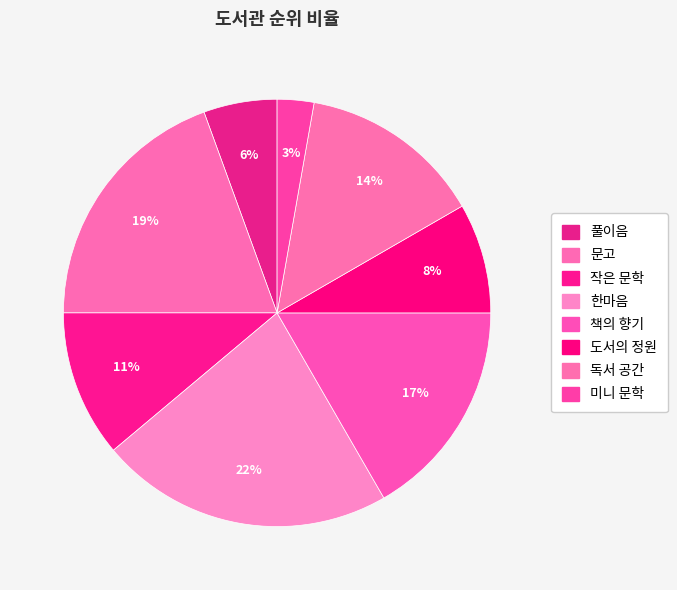

What percentage is the 문고 slice, to the nearest percent?

19%